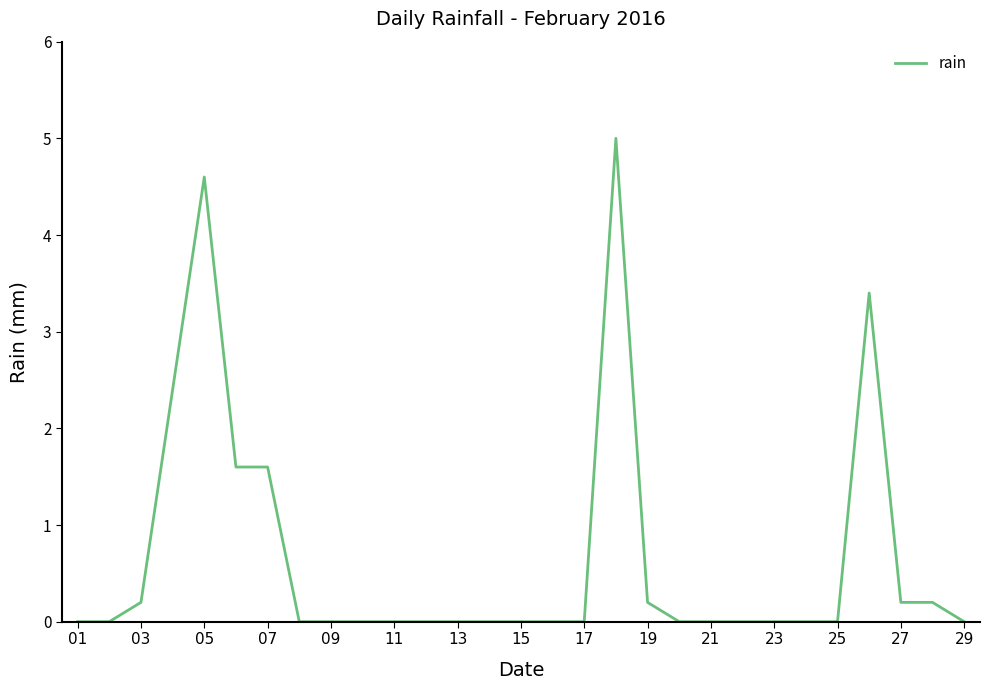

What is the greatest value displayed?

5.0